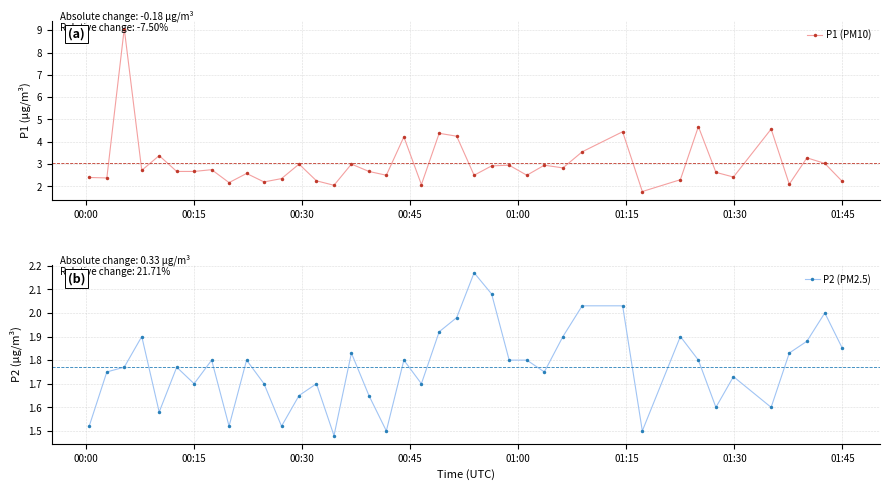

What is the minimum value for P1 (PM10)?

1.8